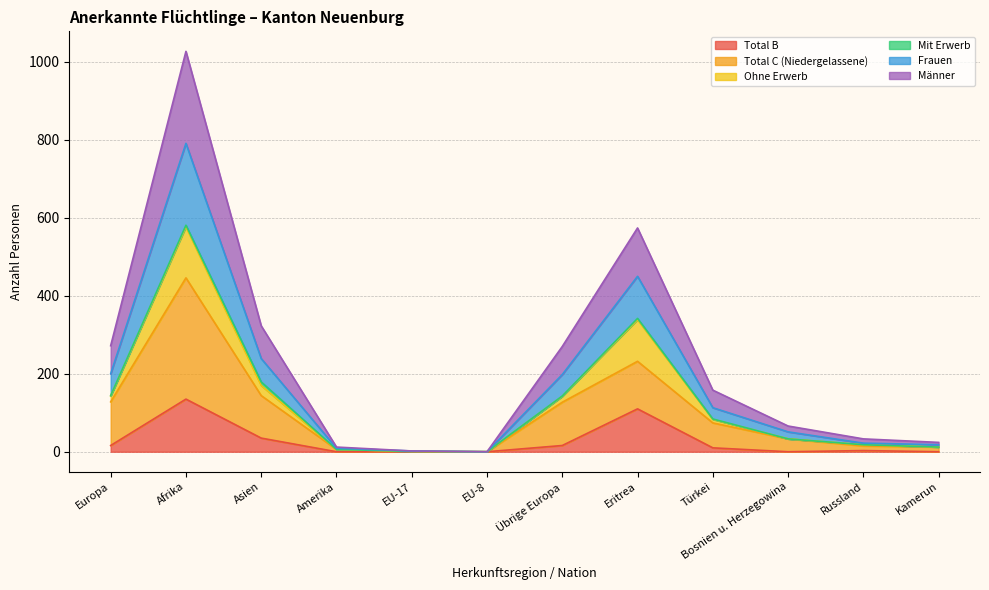

What is the label of the 10th point from the left?

Bosnien u. Herzegowina